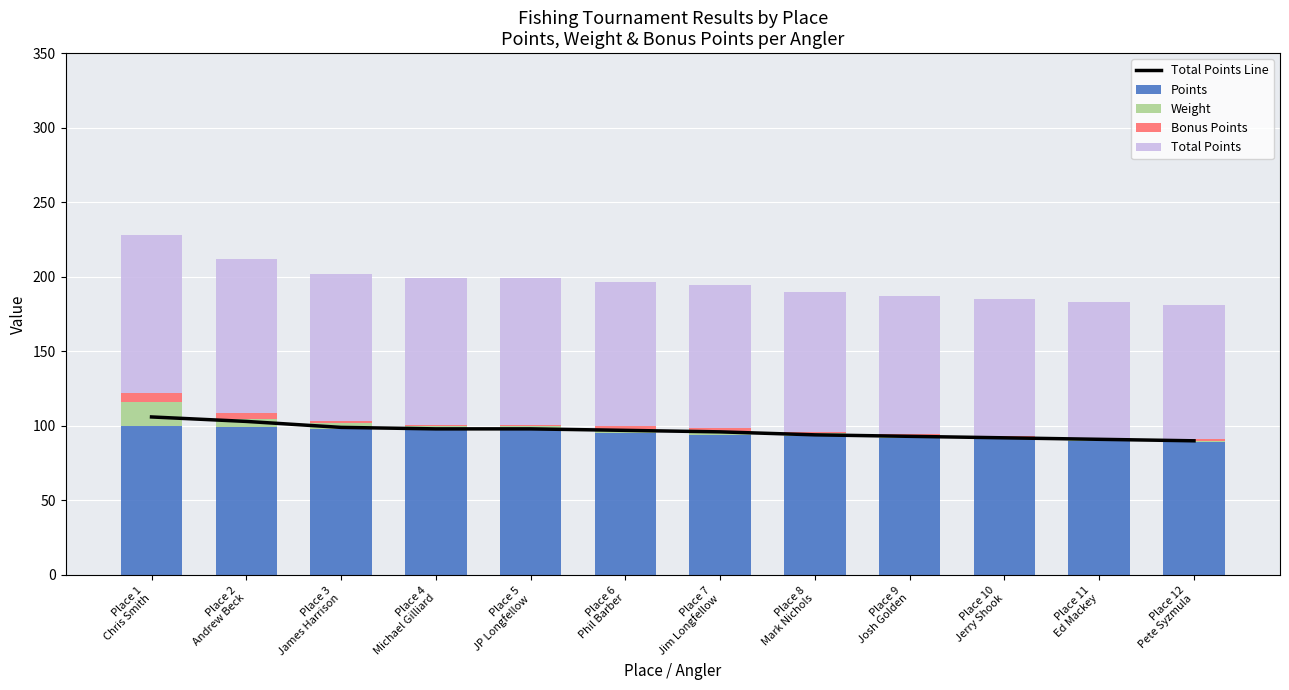

True or false: Points has a value of 98.0 at Place 3
James Harrison.

True